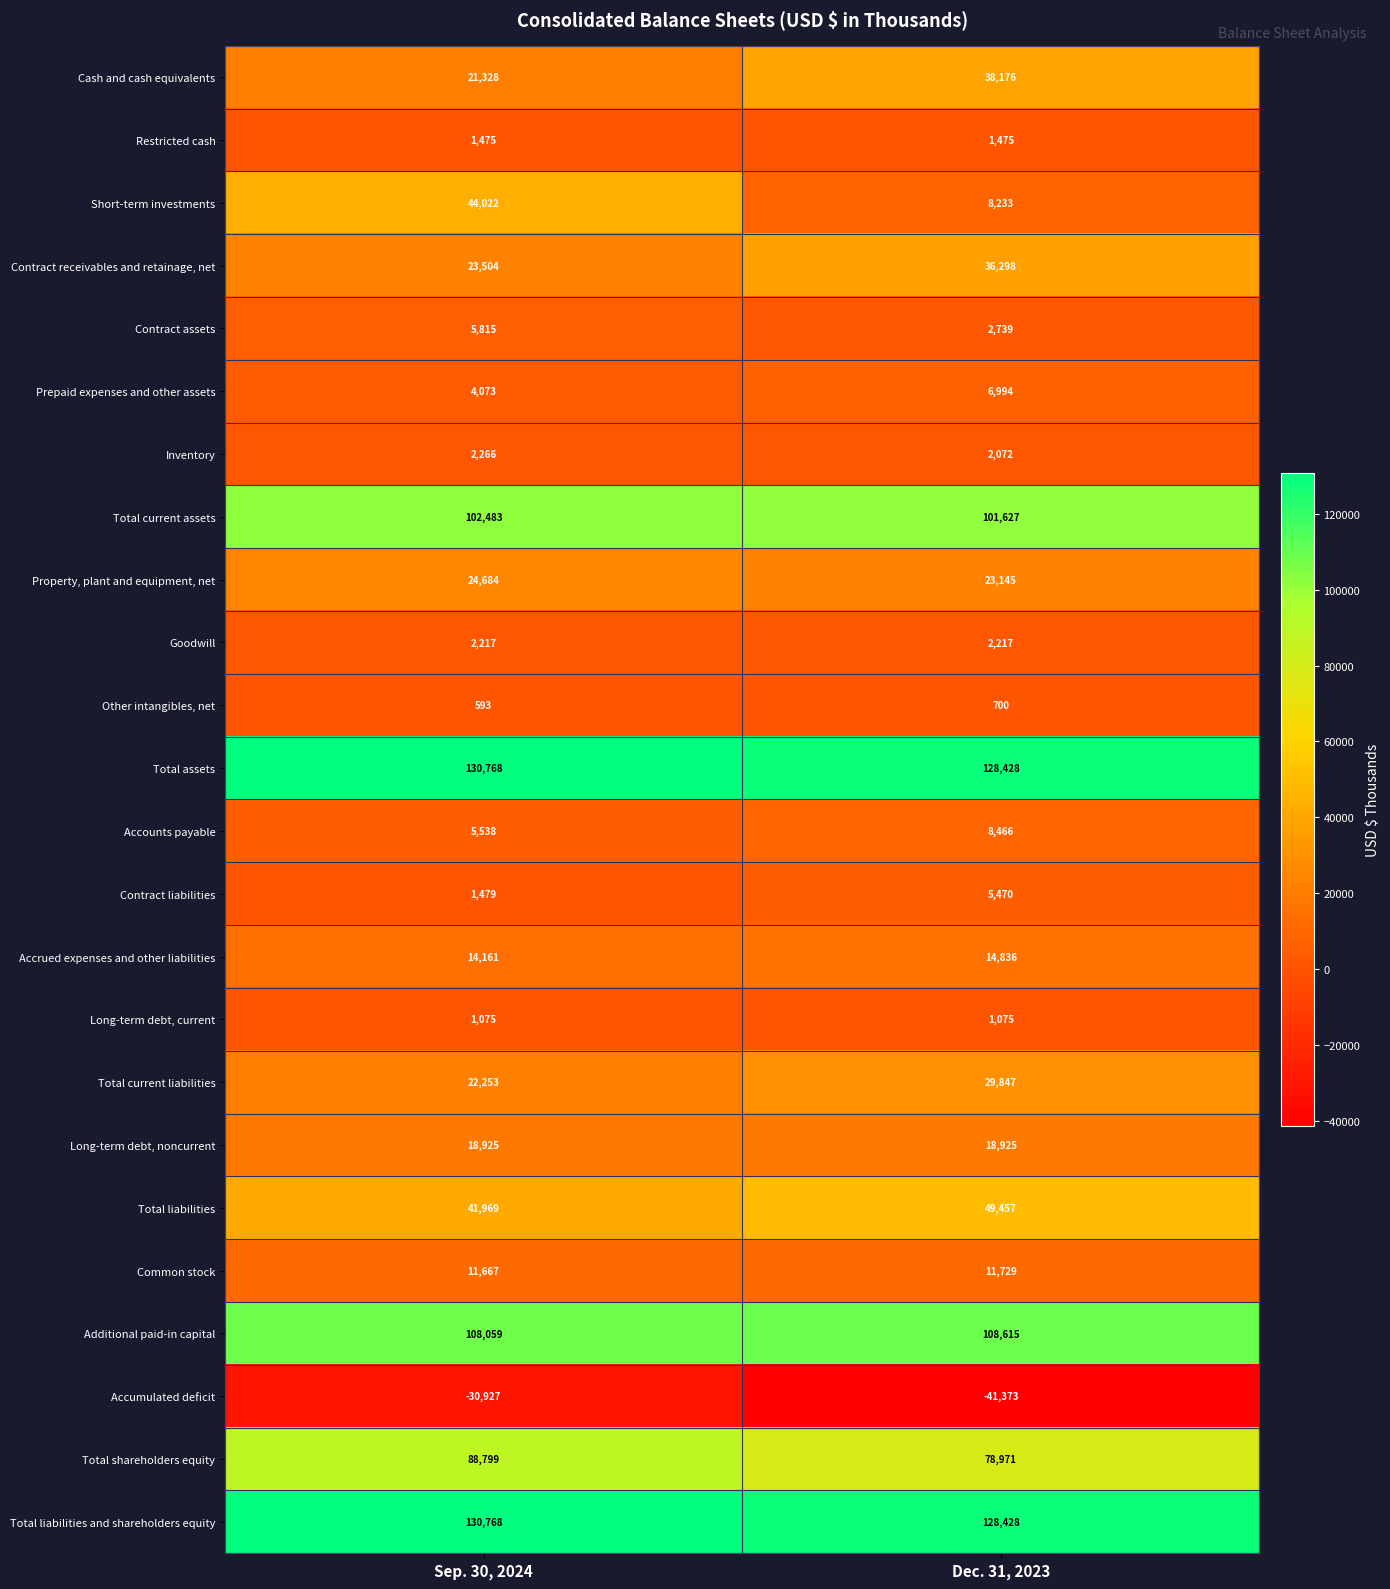

Read the Other intangibles, net value at Sep. 30, 2024, to the nearest 10.

590